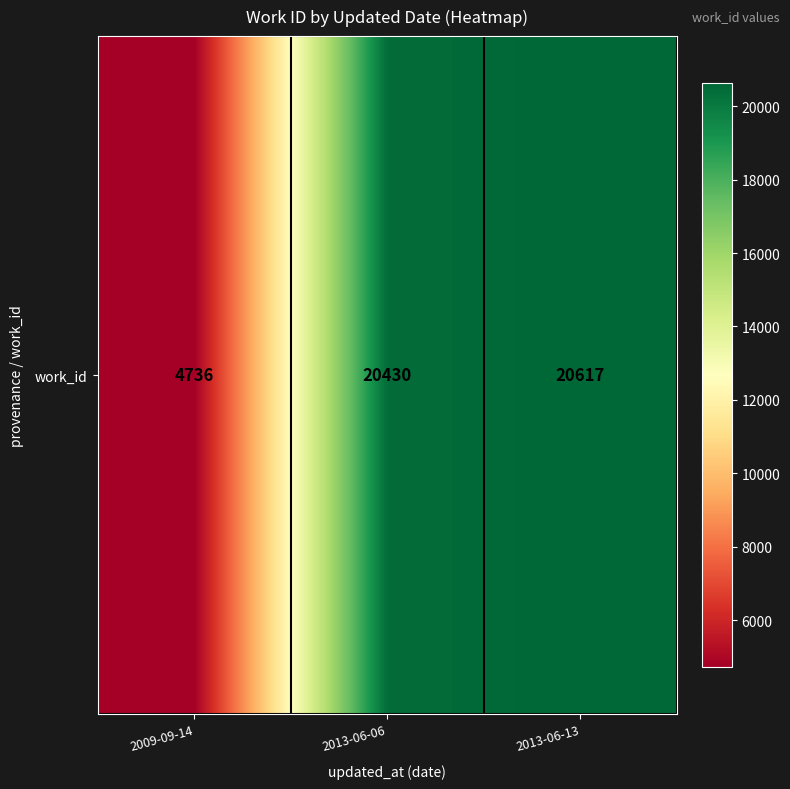

At which category does the chart reach its minimum across all series?

2009-09-14